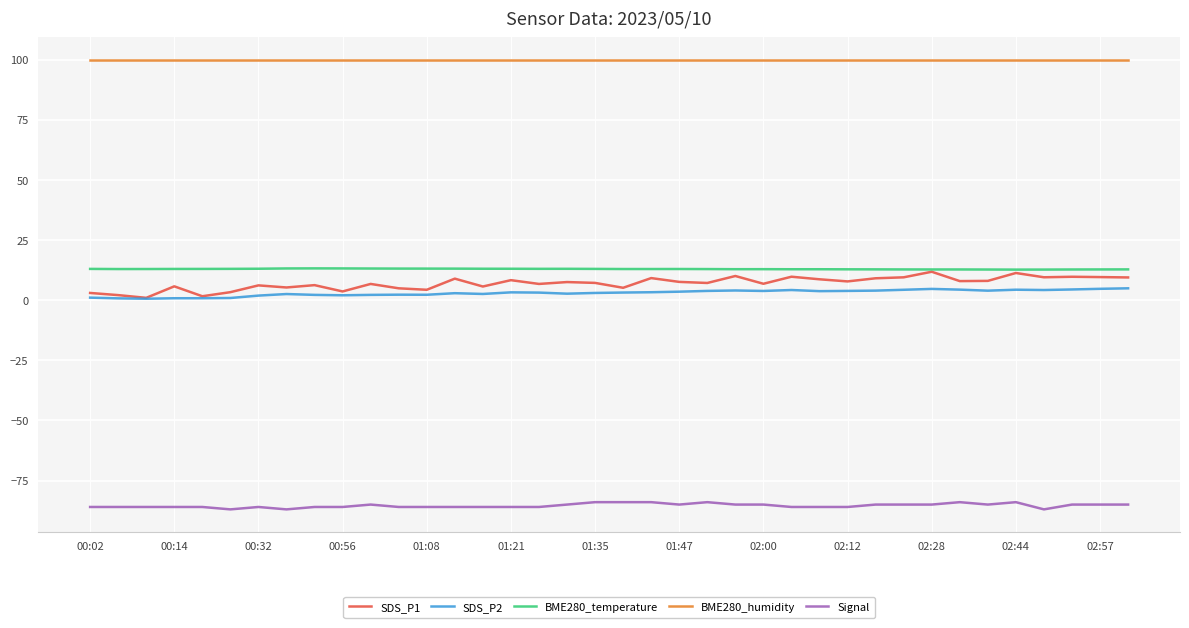

What is the sum of all BME280_temperature values?

492.0